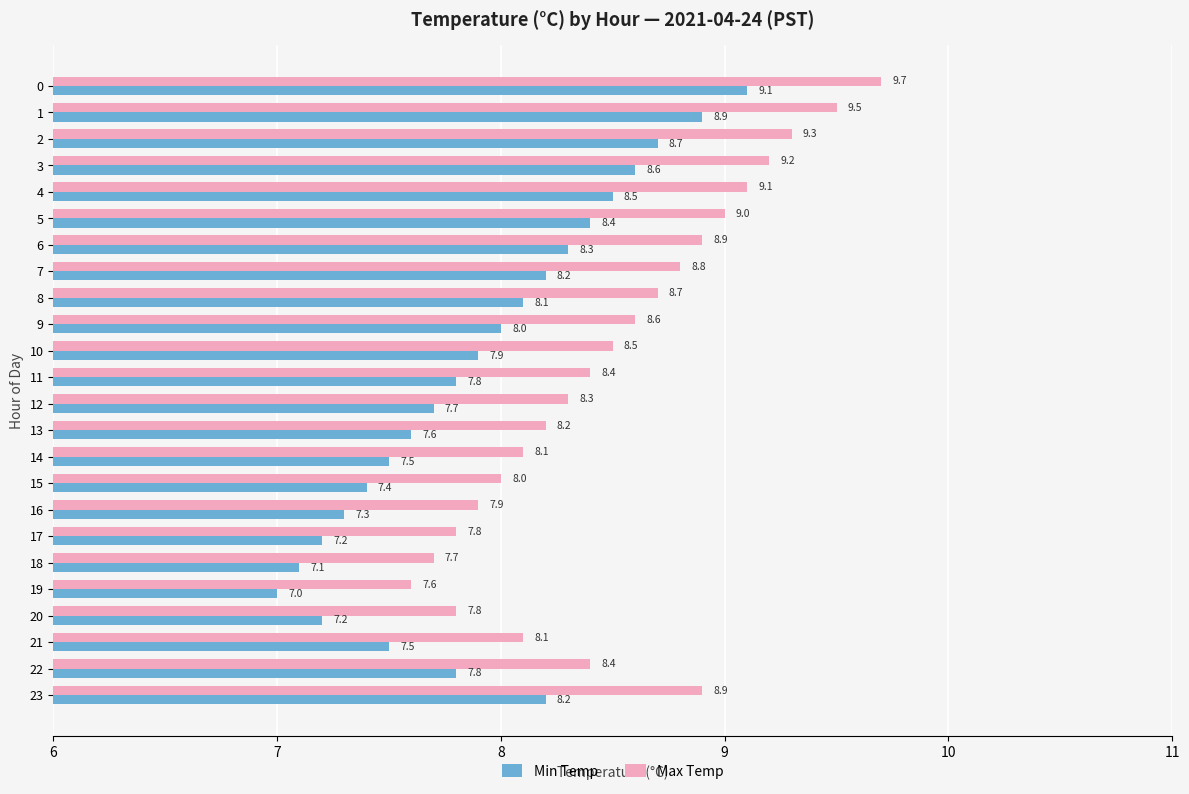

How many values in the Min Temp series exceed 7?

23